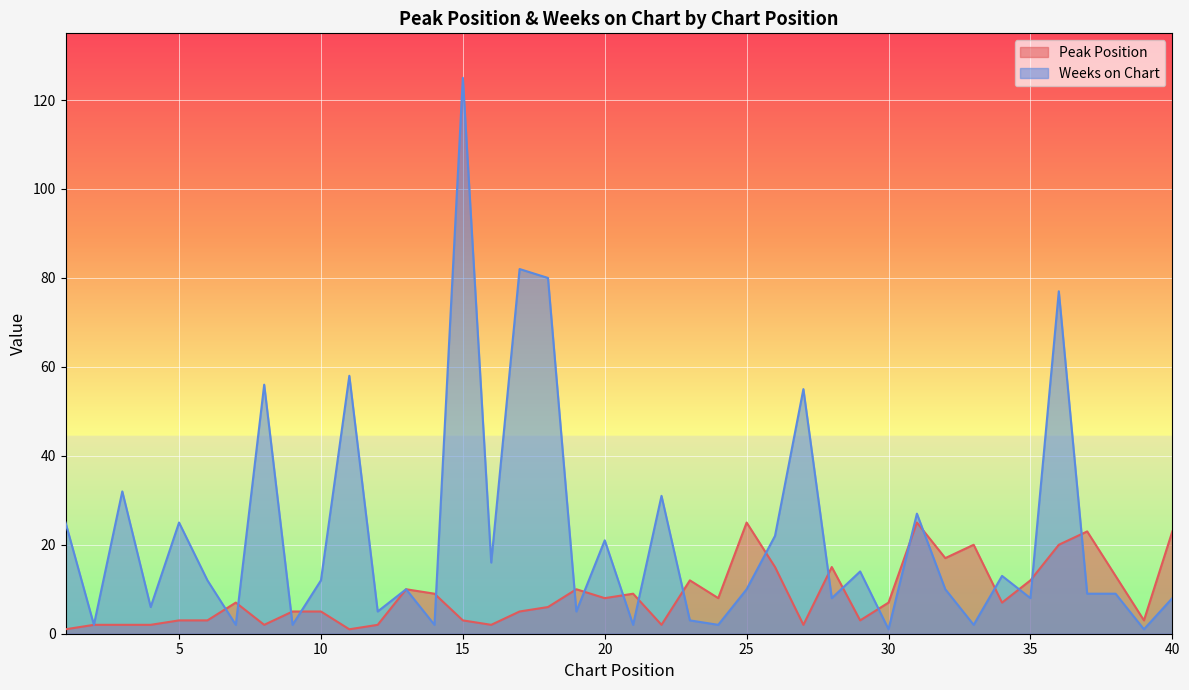

What is the difference between the maximum and minimum values in the Weeks on Chart series?

124